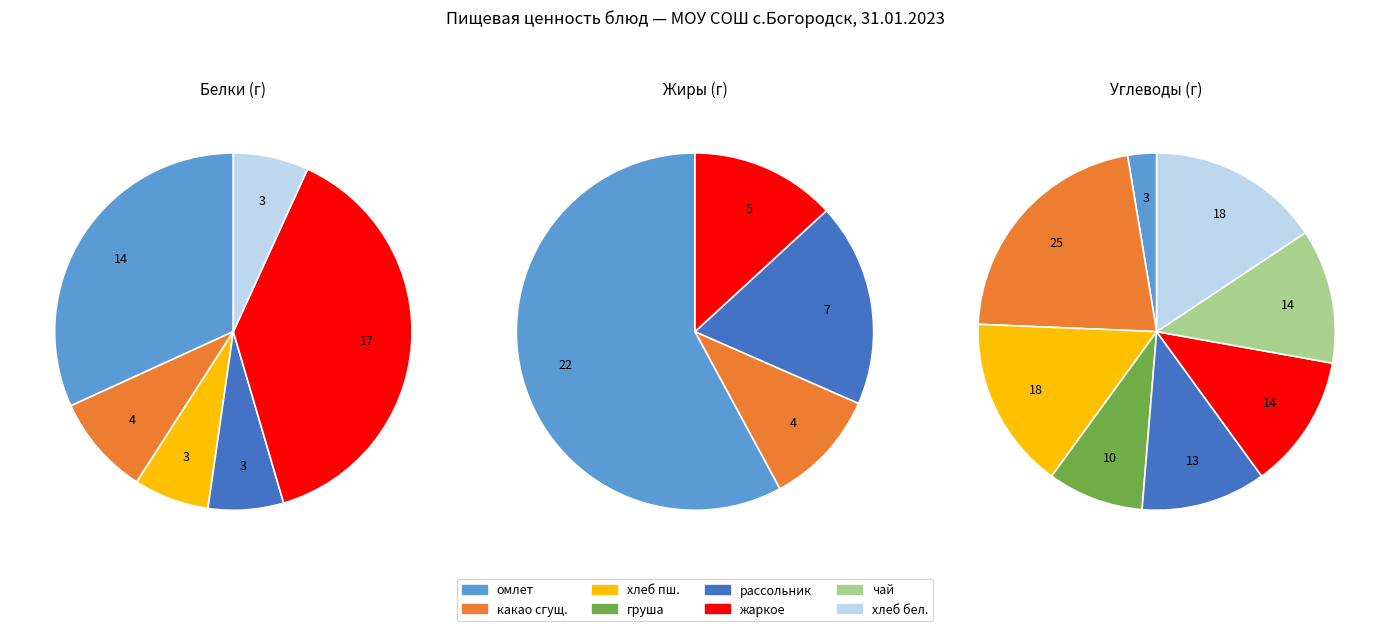

What percentage is NOT represented by груша?

100.0%